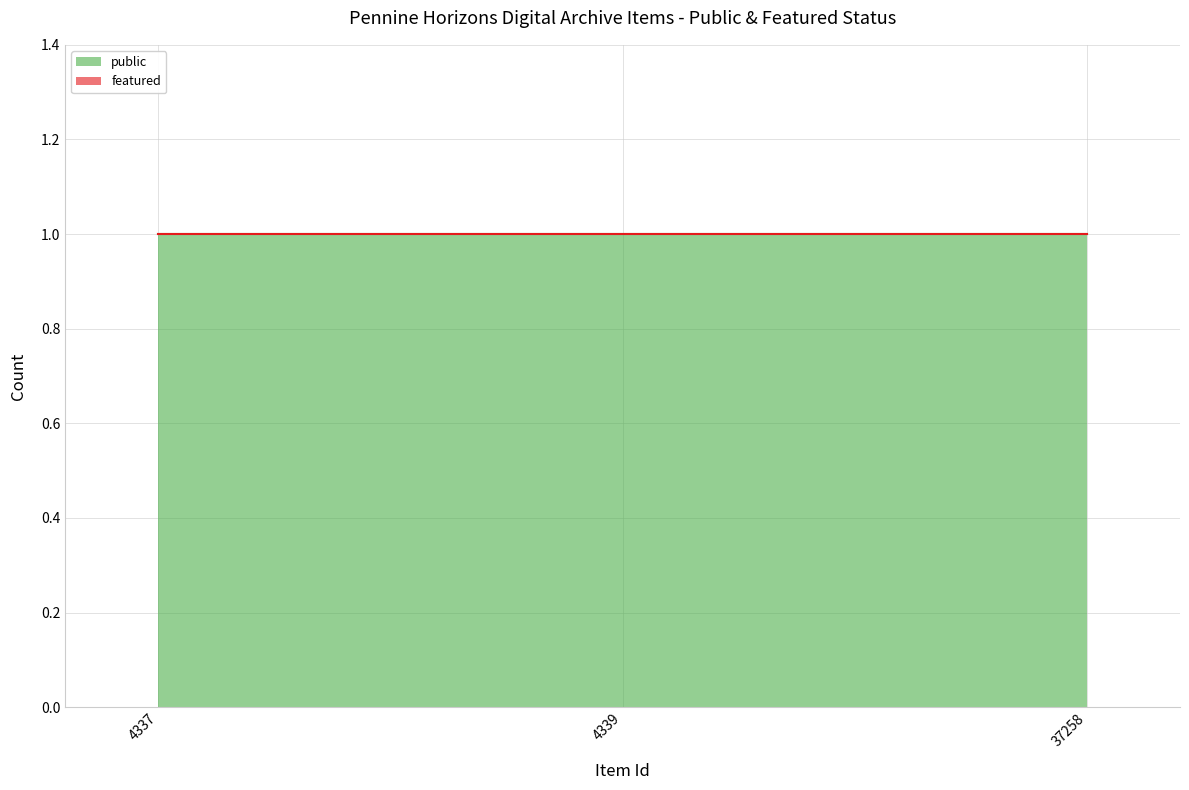

At how many categories does at least one series exceed 0?

3